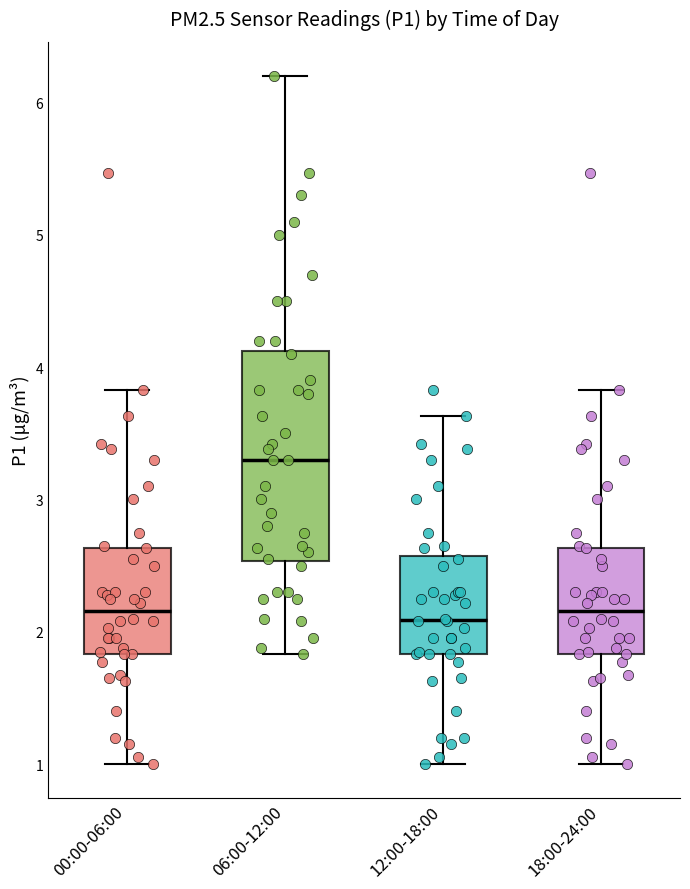

Reading left to right, transcribe this box plot: for each box, give where its median line is, the range the box spans, and where its two whiskers end, as read against the y-axis. The values are not printed on the chart, so give them approximately, as read against the axis.

00:00-06:00: median 2.2, box 1.8 to 2.6, whiskers 1.0 to 3.8
06:00-12:00: median 3.3, box 2.5 to 4.1, whiskers 1.8 to 6.2
12:00-18:00: median 2.1, box 1.8 to 2.6, whiskers 1.0 to 3.6
18:00-24:00: median 2.2, box 1.8 to 2.6, whiskers 1.0 to 3.8